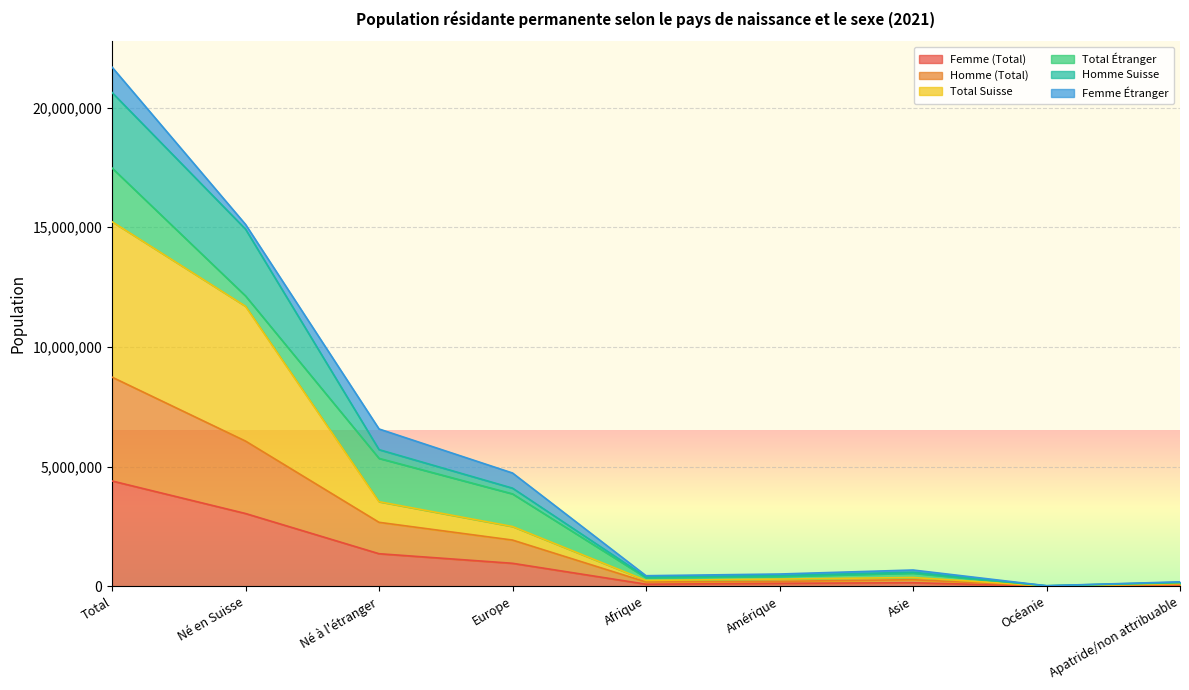

True or false: Femme (Total) has a value of 1669325 at Europe.

False